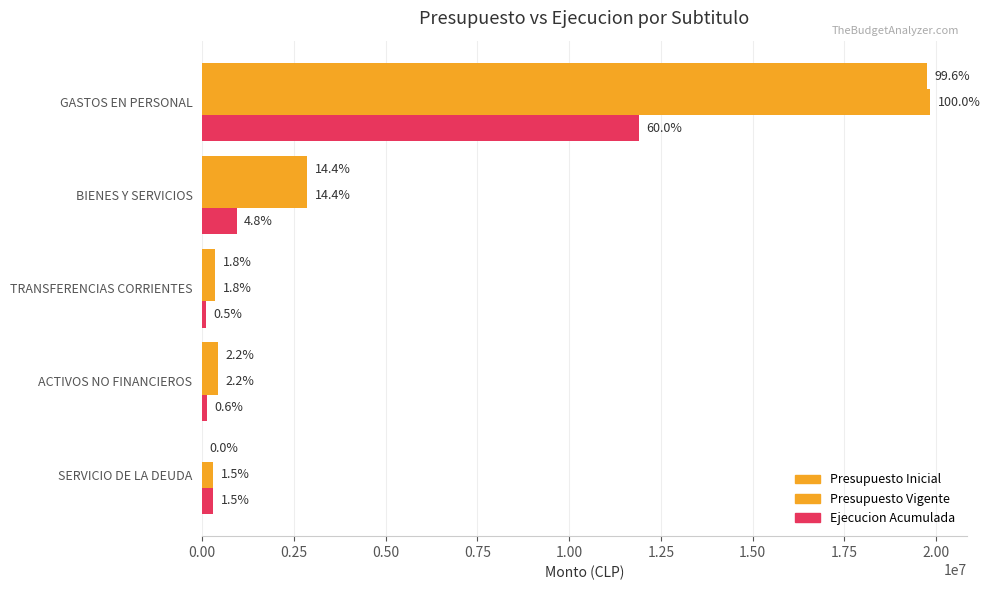

What is the difference between the maximum and minimum values in the Ejecucion Acumulada series?

11801352